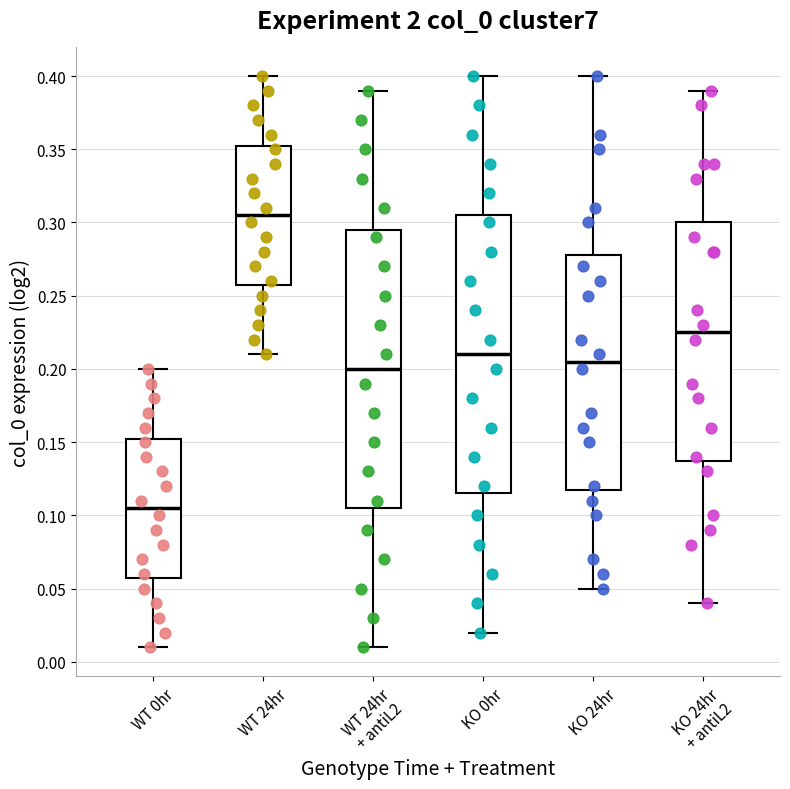

Which box's median line is the highest?

WT 24hr